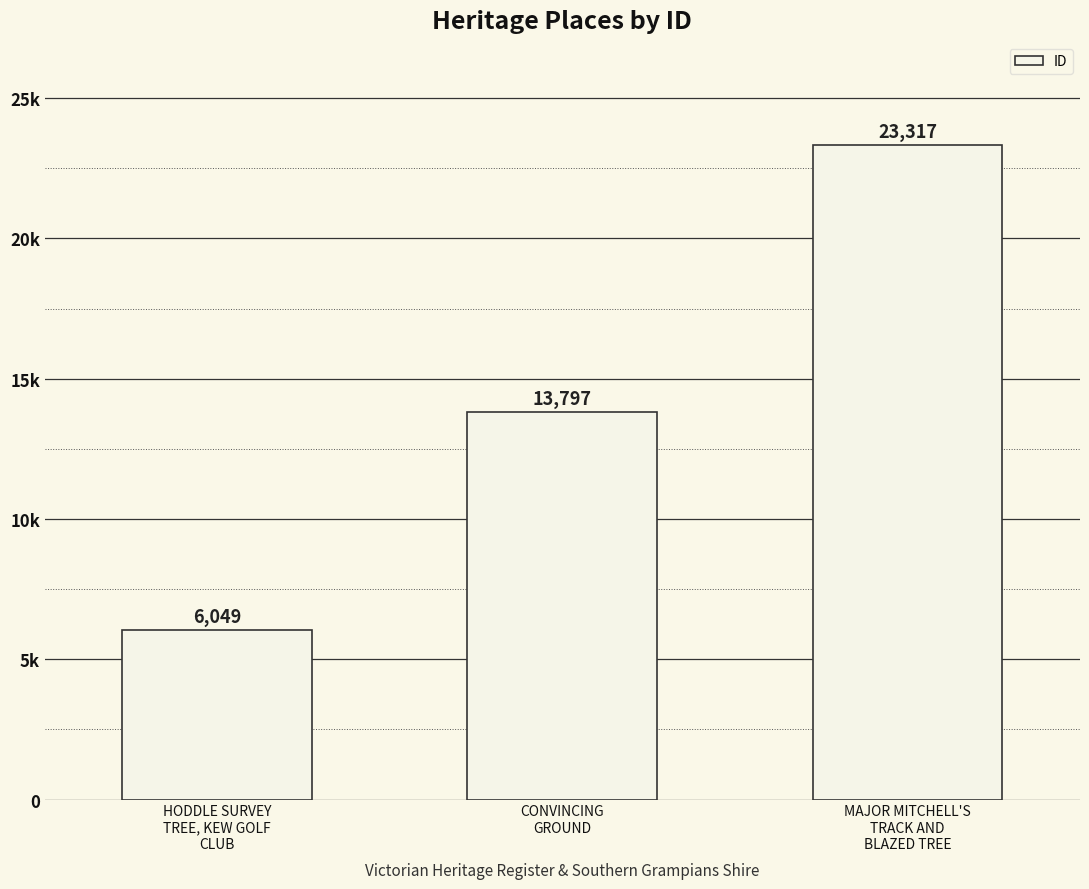

Which has a higher value, HODDLE SURVEY
TREE, KEW GOLF
CLUB or CONVINCING
GROUND?

CONVINCING
GROUND